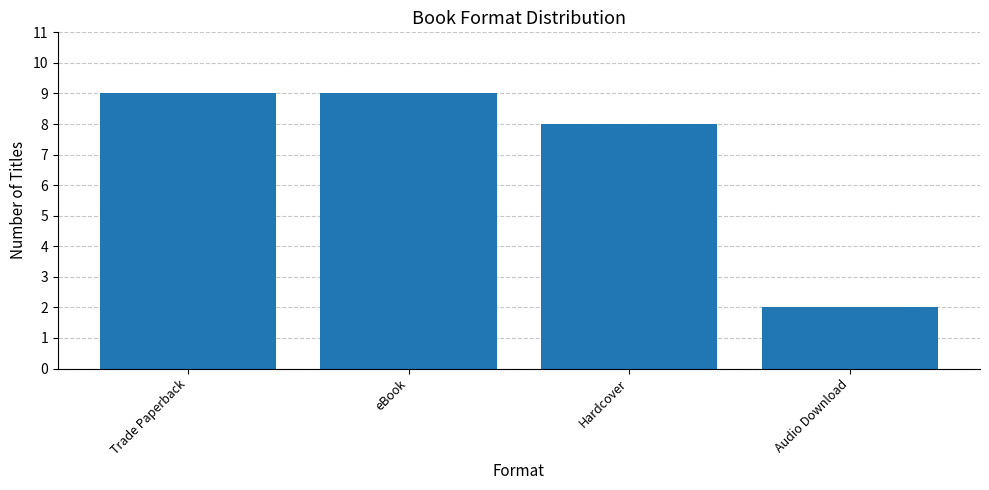

What is the label of the 3rd bar from the right?

eBook